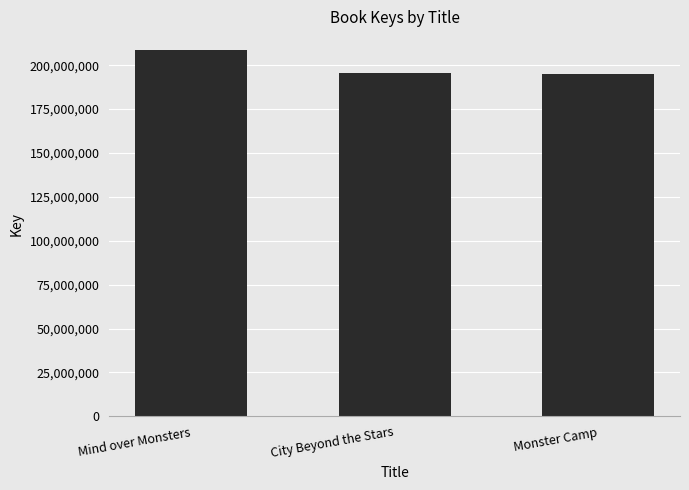

What is the label of the 1st bar from the left?

Mind over Monsters